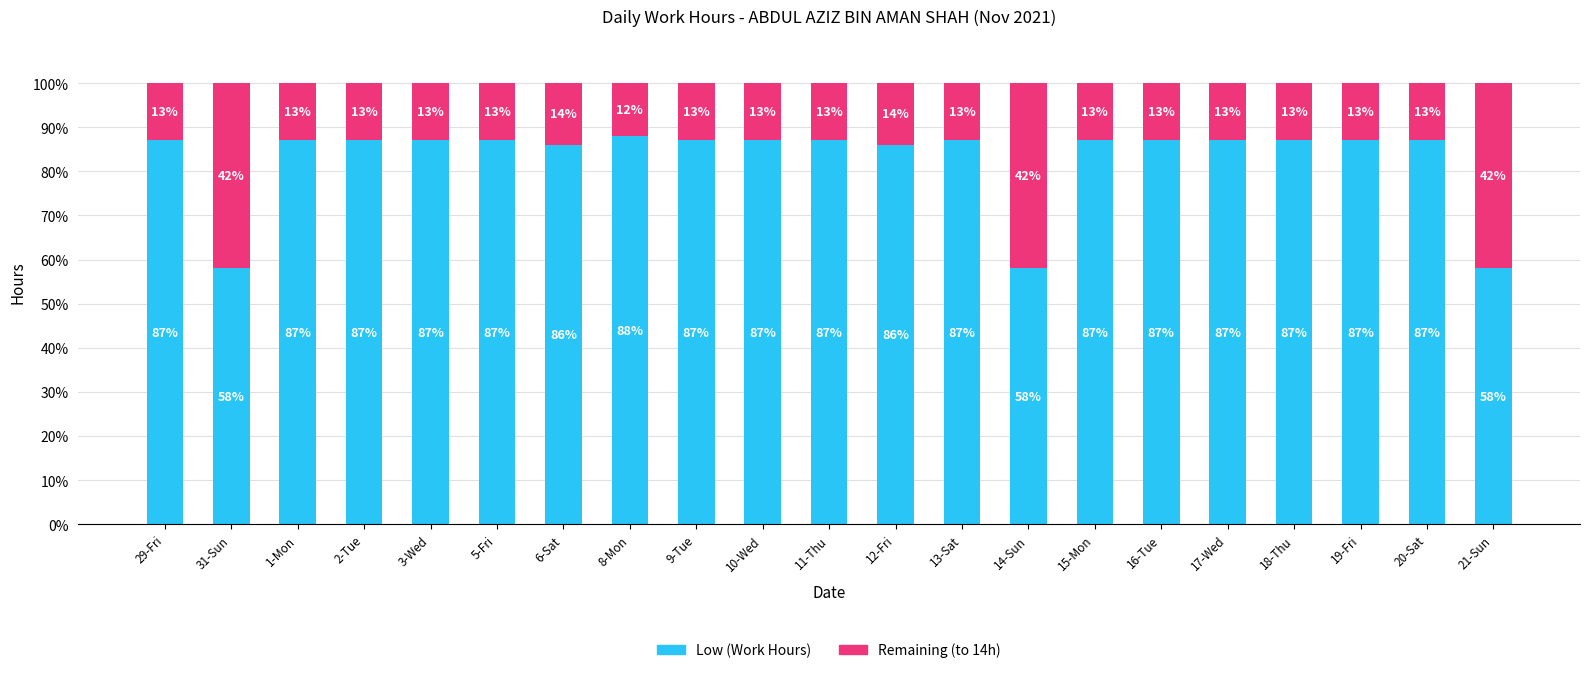

Read the Low (Work Hours) value at 10-Wed, to the nearest 5.

85